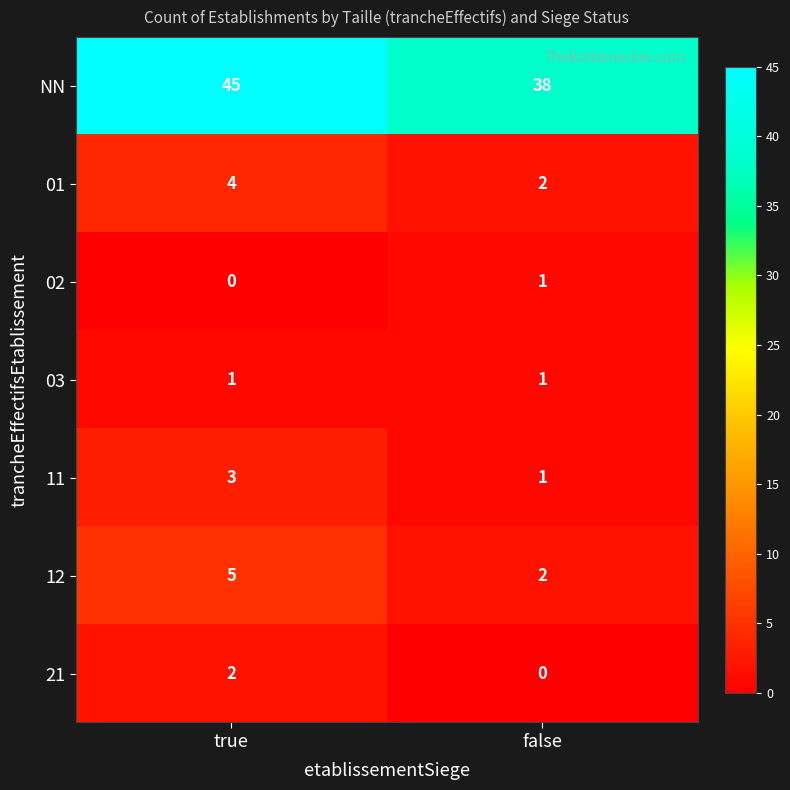

How many distinct data groups are displayed?

7